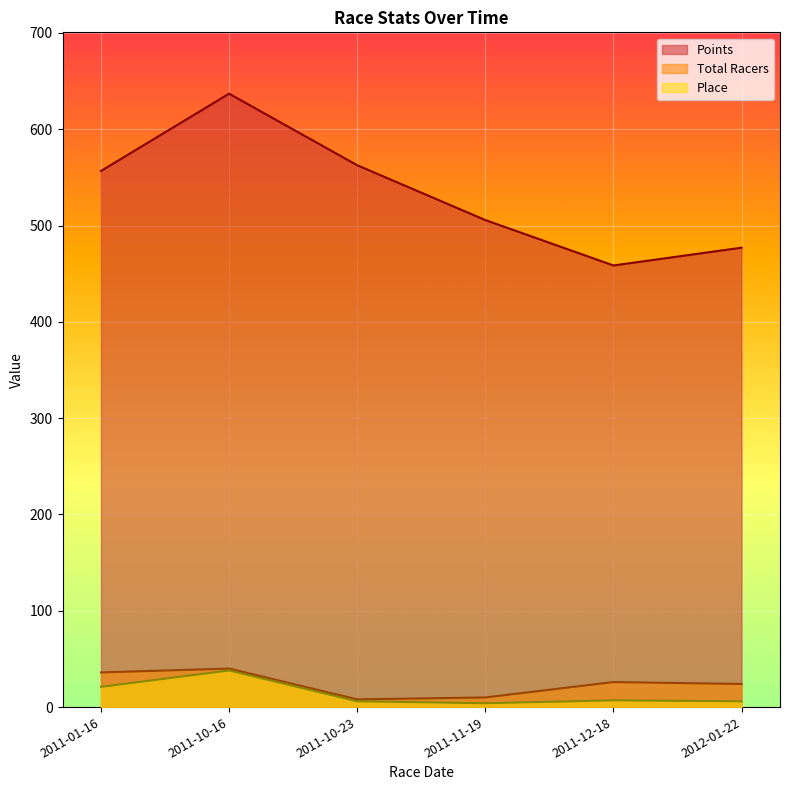

What is the lowest value of the Total Racers series?

8.0